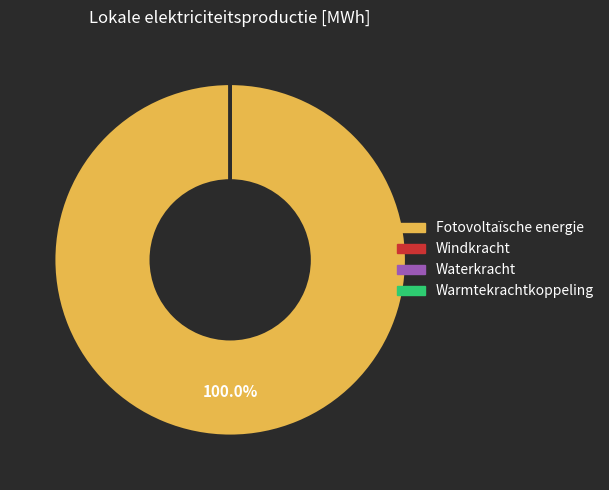

Is there any slice that represents more than half of the pie?

Yes